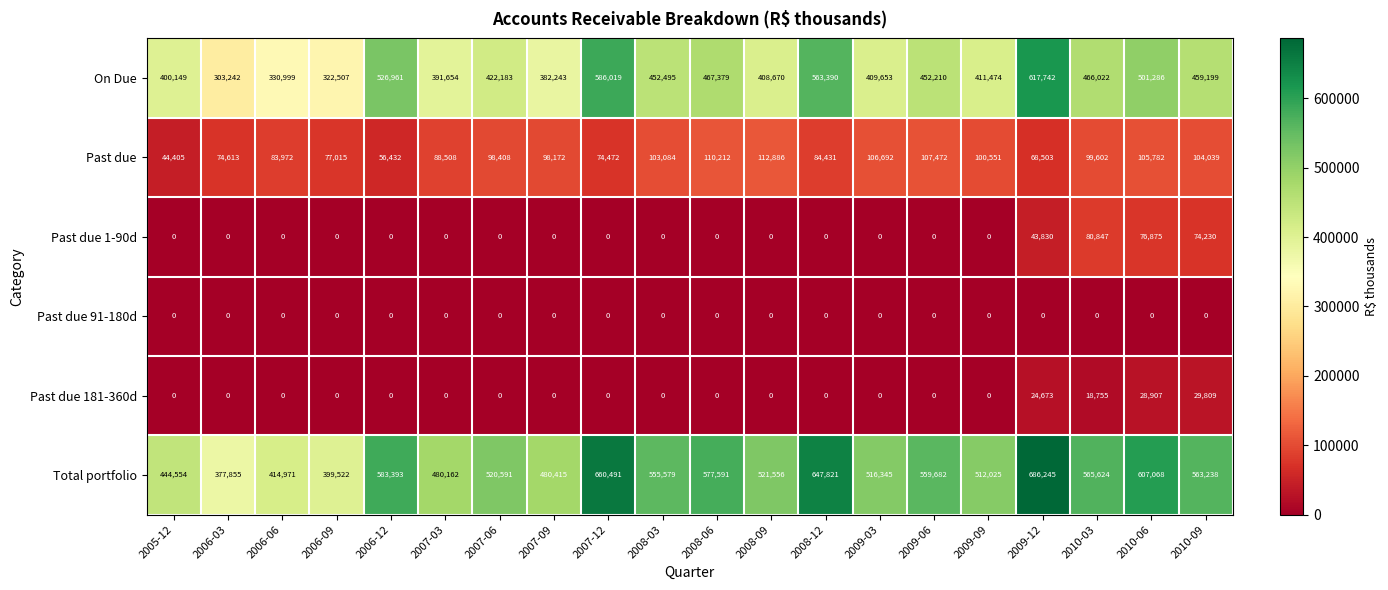

At which category is the sum across all series the highest?

2009-12